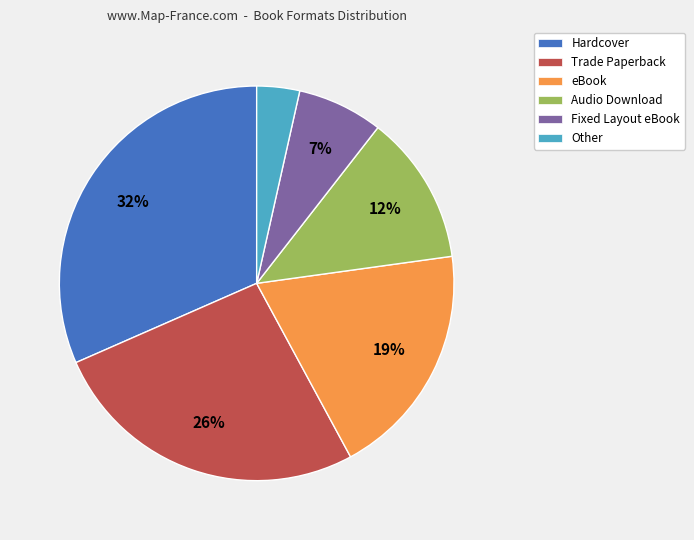

Which category has the smallest portion of the pie?

Other